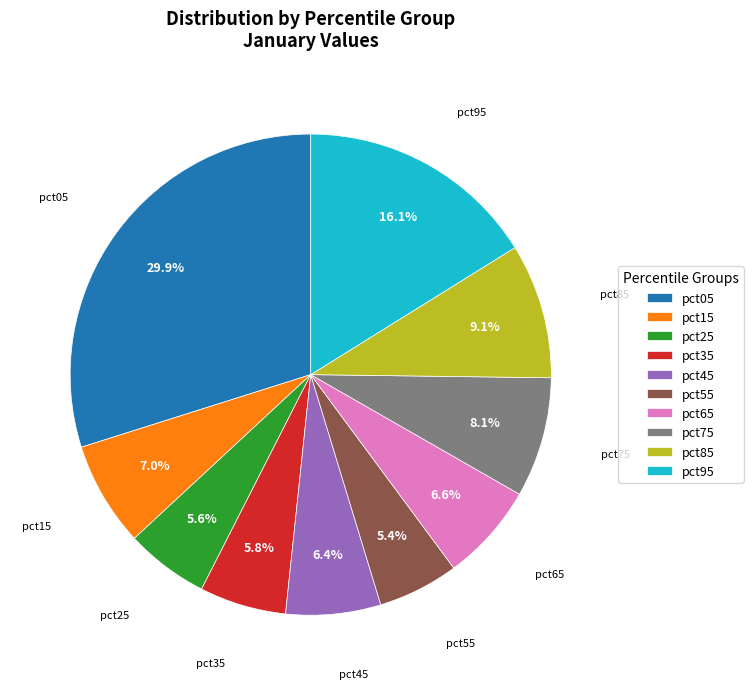

Is there any slice that represents more than half of the pie?

No